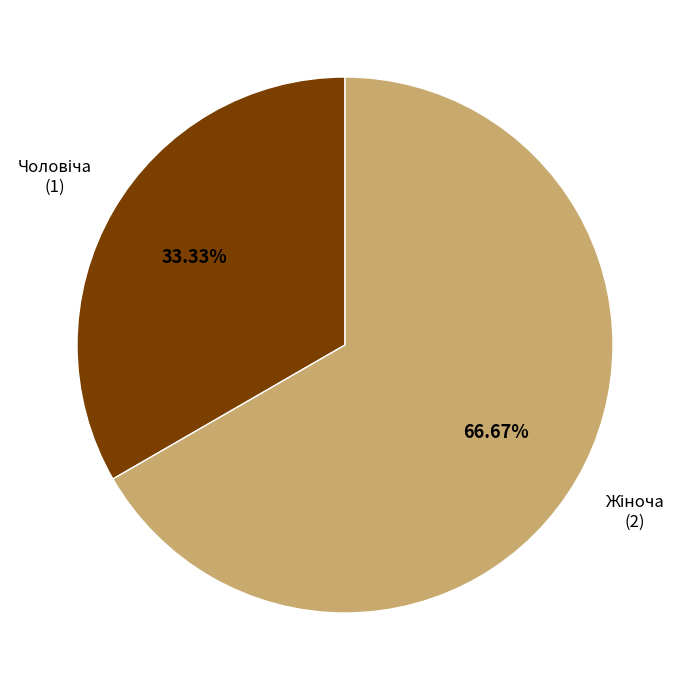

Is there any slice that represents more than half of the pie?

Yes